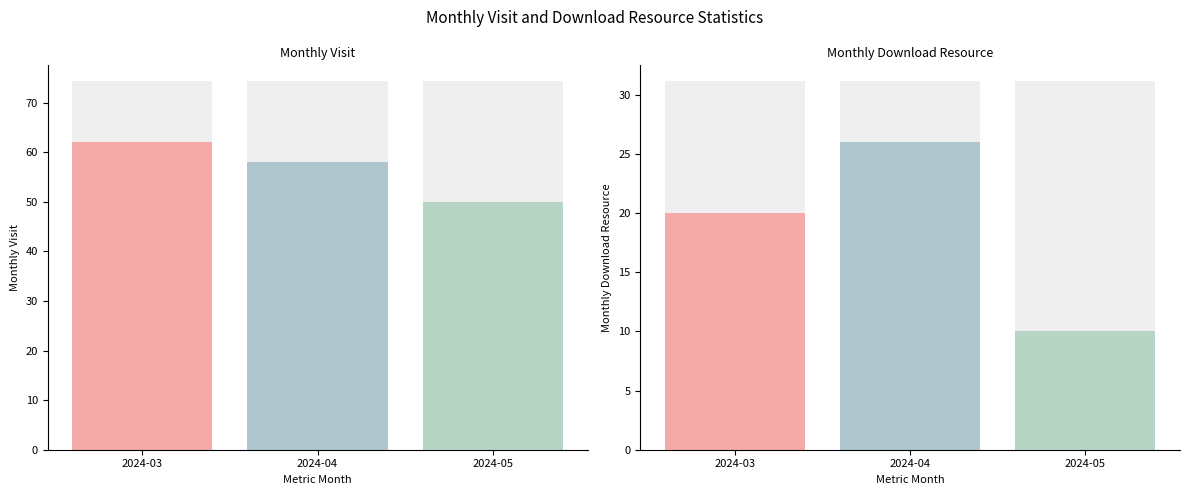

What are all the series names shown in the legend?

monthly_visit, monthly_download_resource